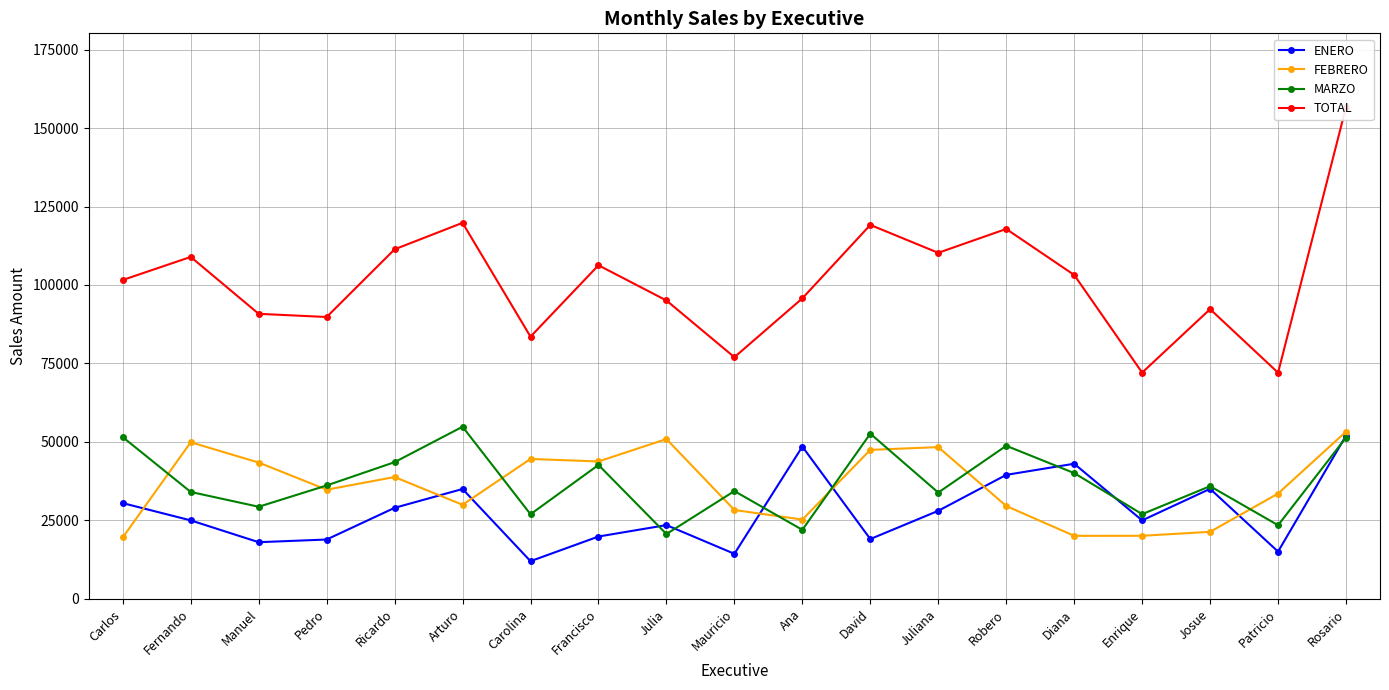

How many data points in TOTAL are above 101598?

9